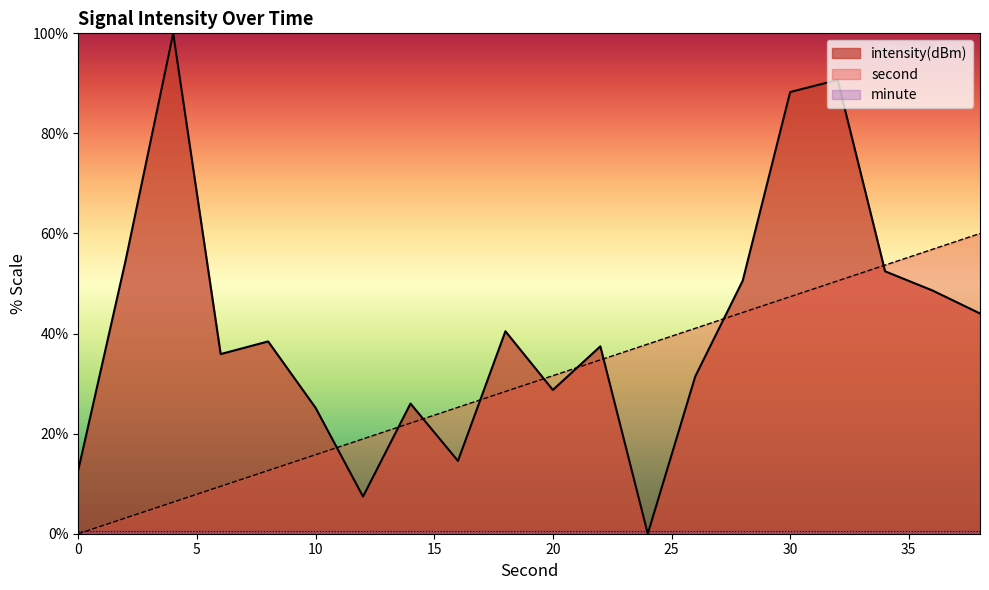

True or false: second has a value of 12.1 at 20.

False